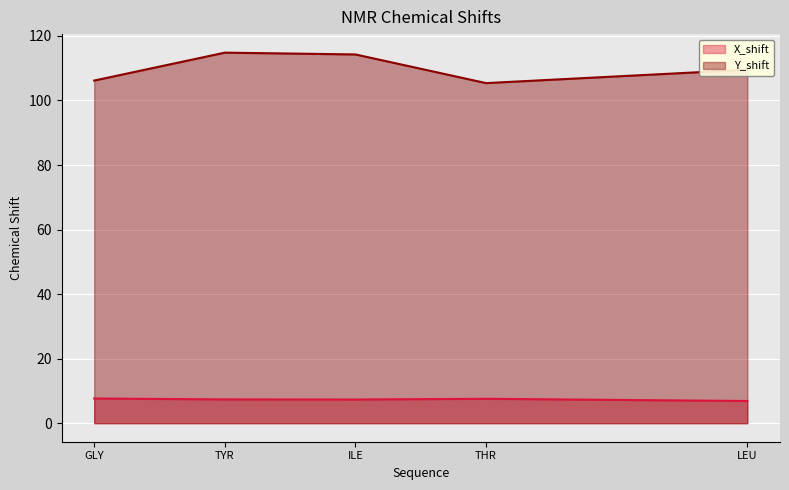

What is the minimum value shown in the chart?

6.9